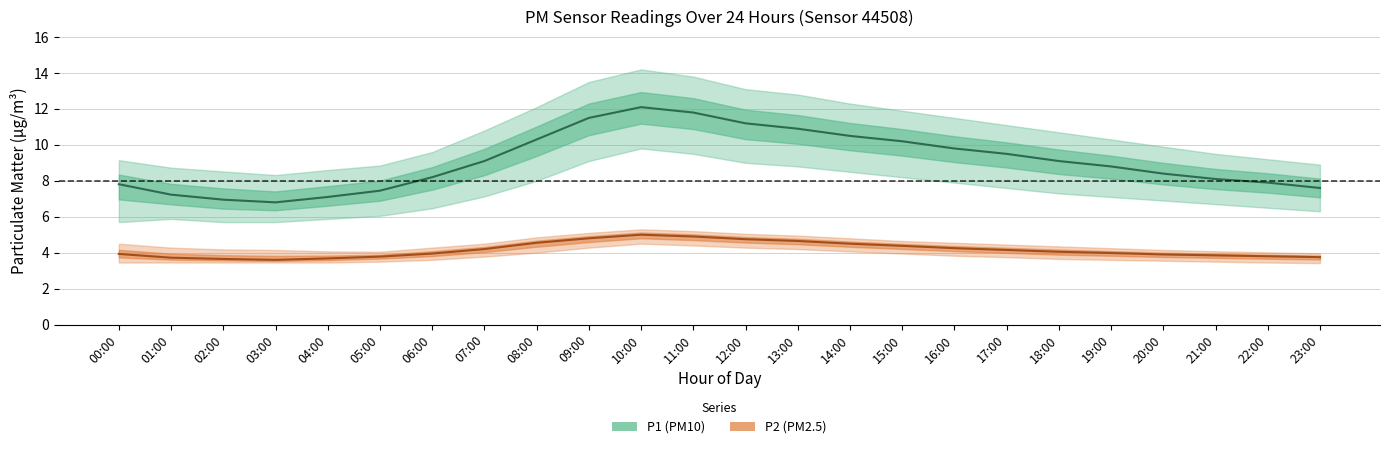

Which series has the widest spread of values?

P1 (PM10) mean